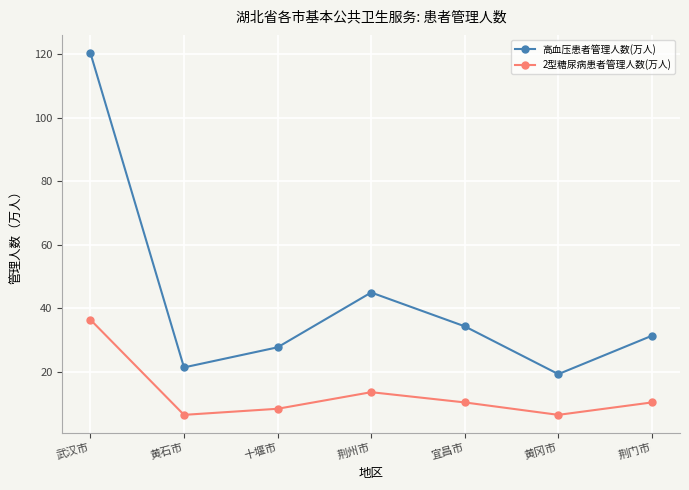

Between 荆州市 and 黄冈市, which series saw the biggest shift?

高血压患者管理人数(万人)